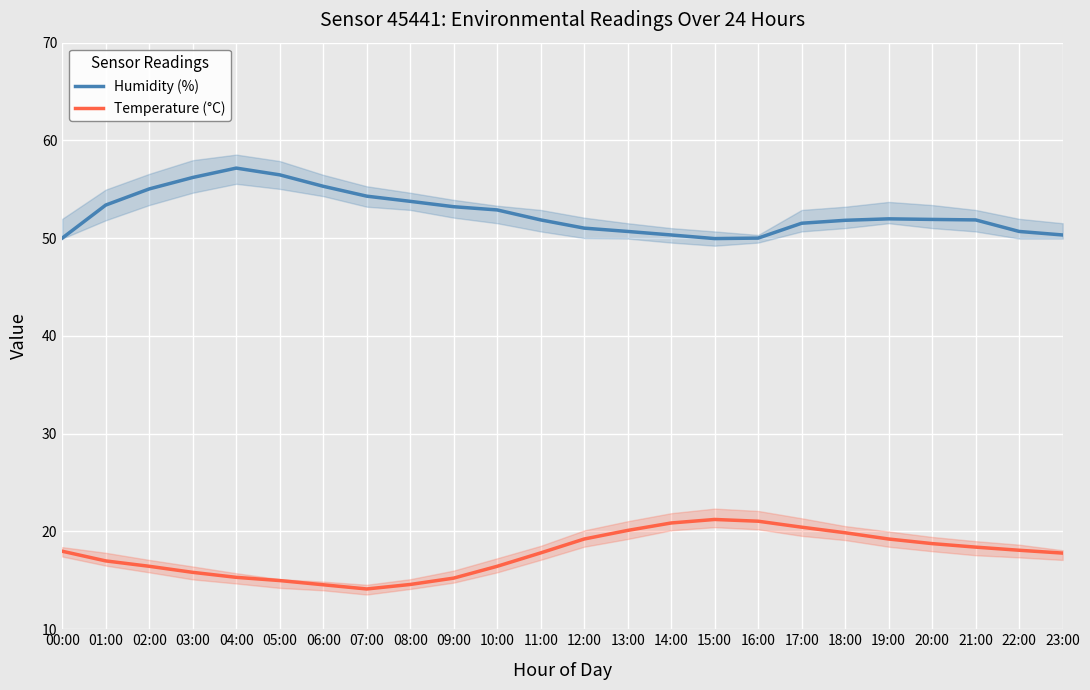

Is it true that Humidity (%) equals 51.9 at 21:00?

True